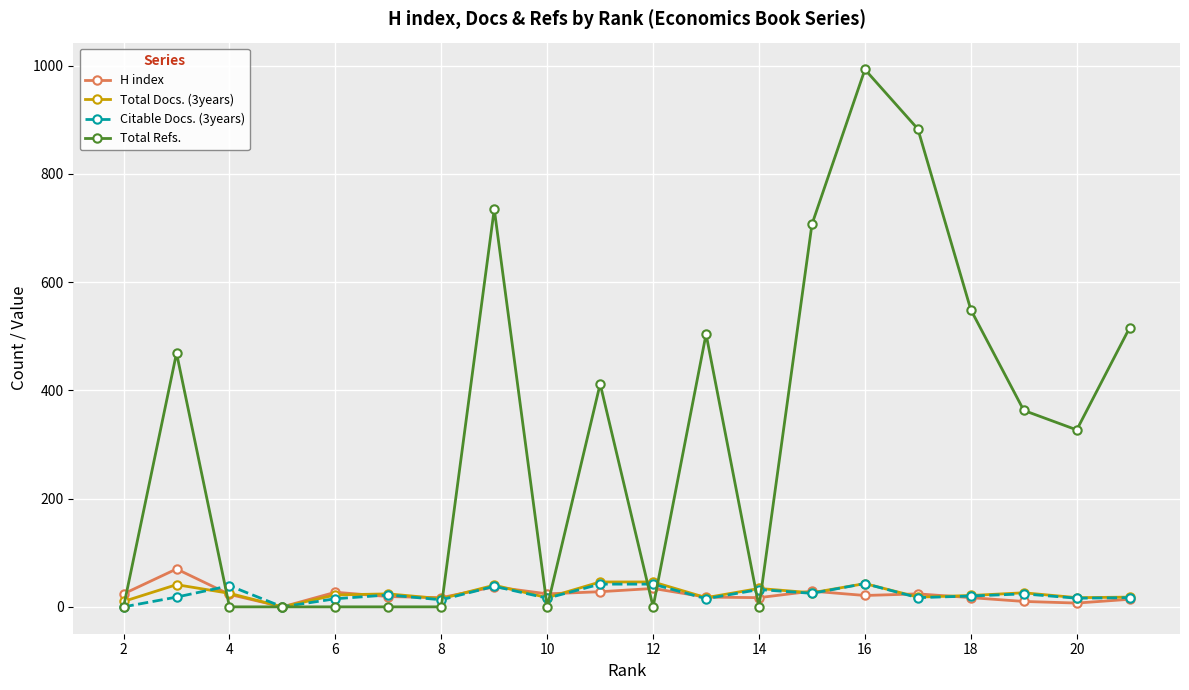

Which series has the widest spread of values?

Total Refs.